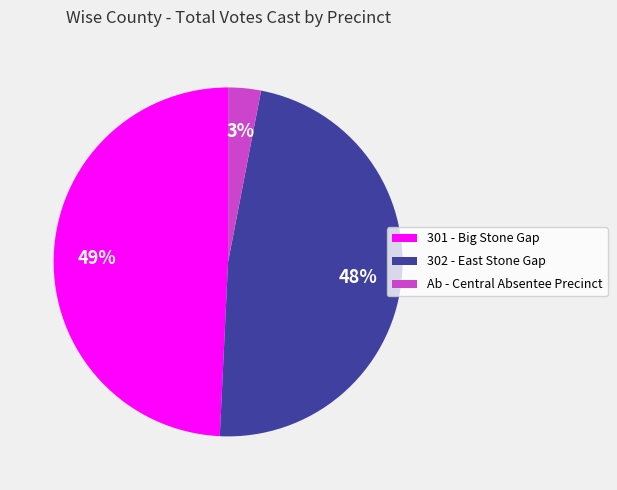

To the nearest percent, what portion does 301 - Big Stone Gap represent?

49%